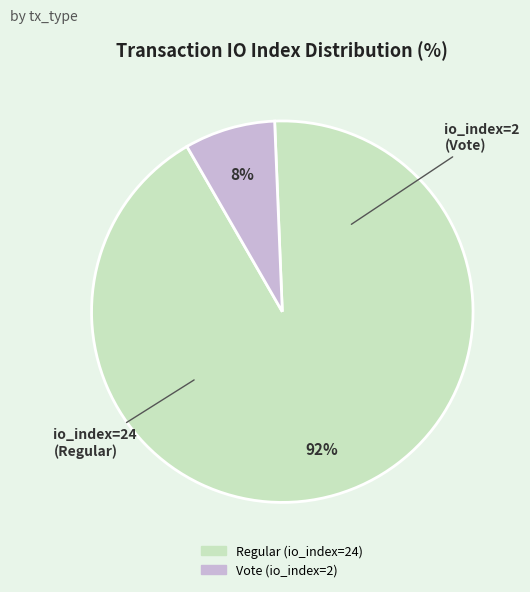

Between Vote (io_index=2) and Regular (io_index=24), which is larger?

Regular (io_index=24)